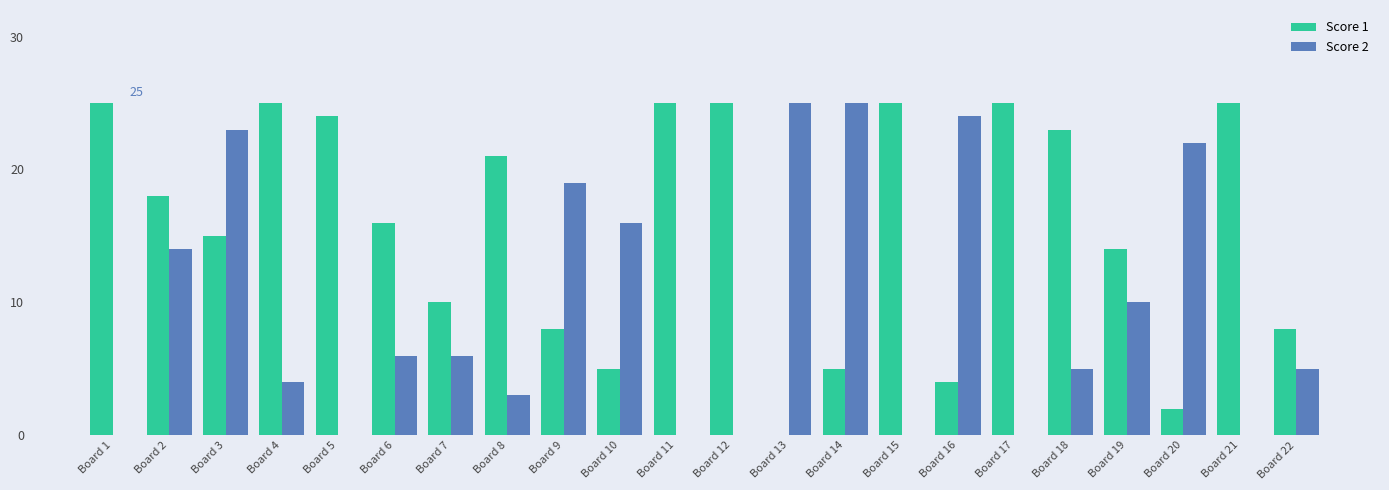

What is the maximum value for Score 2?

25